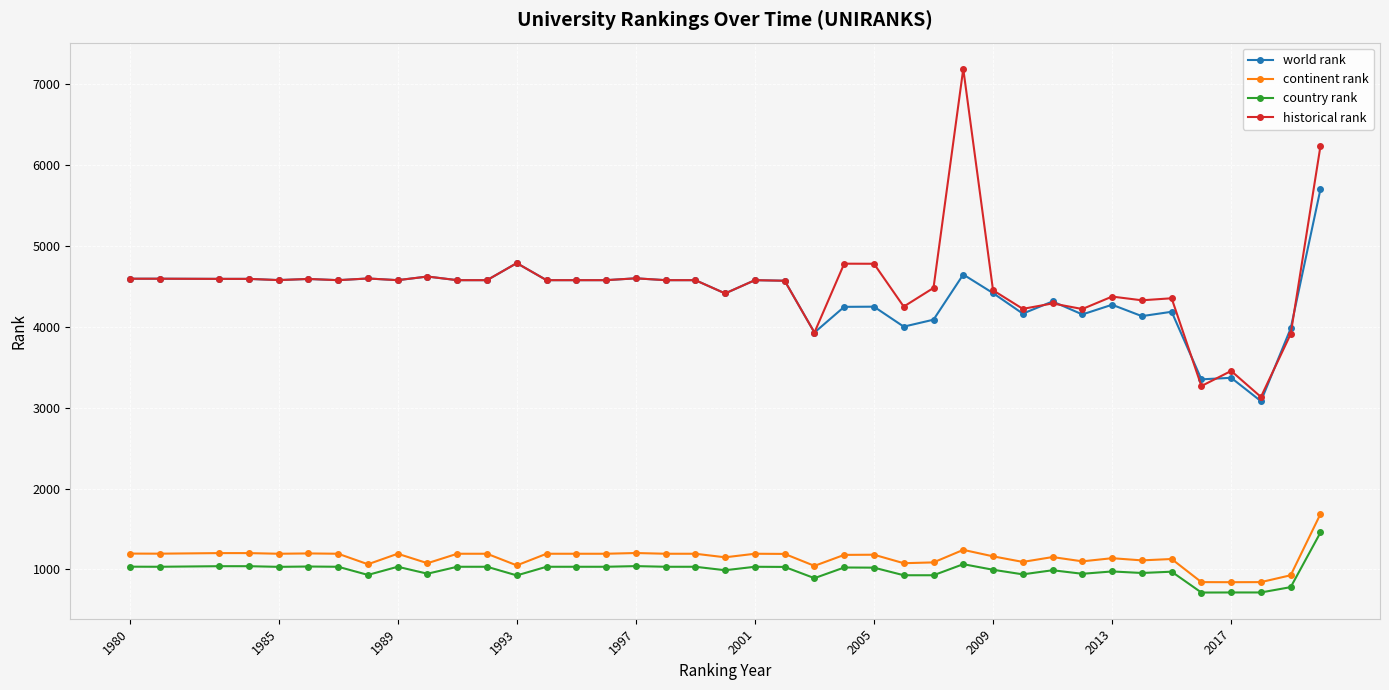

True or false: world rank and continent rank cross at least once.

False